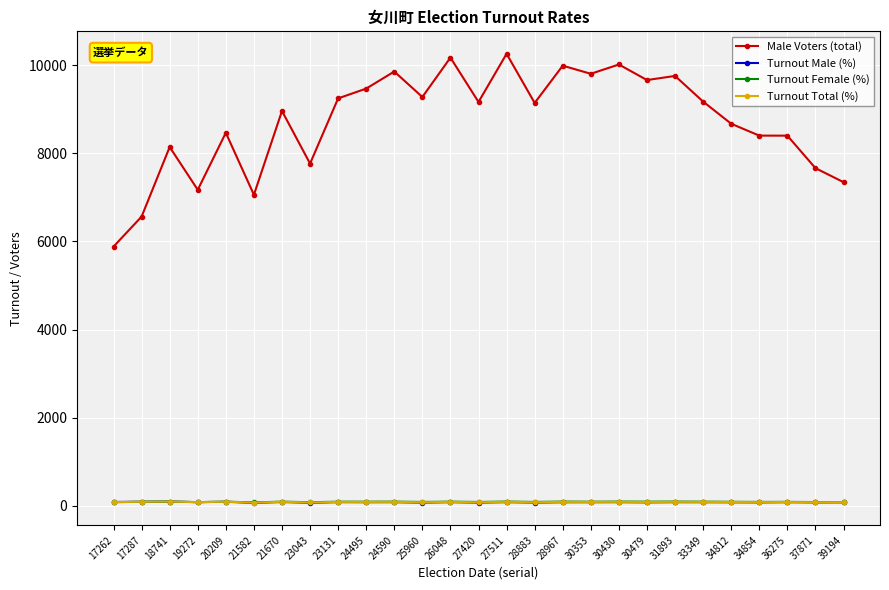

Is it true that Turnout Total (%) equals 82.3 at 39194?

True